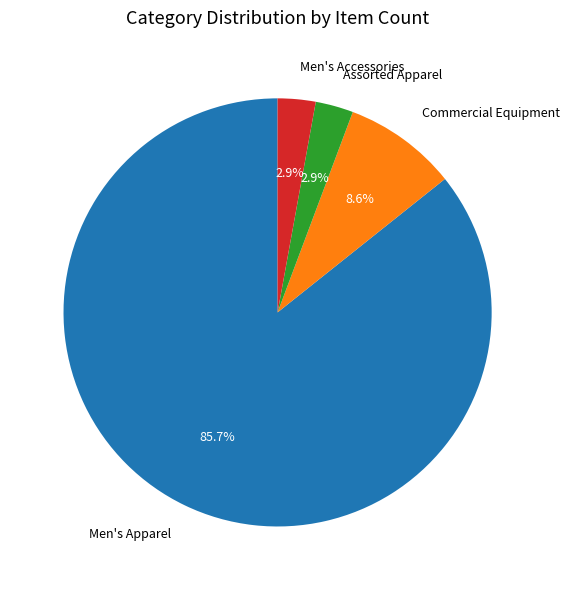

Is there a majority slice in this chart?

Yes